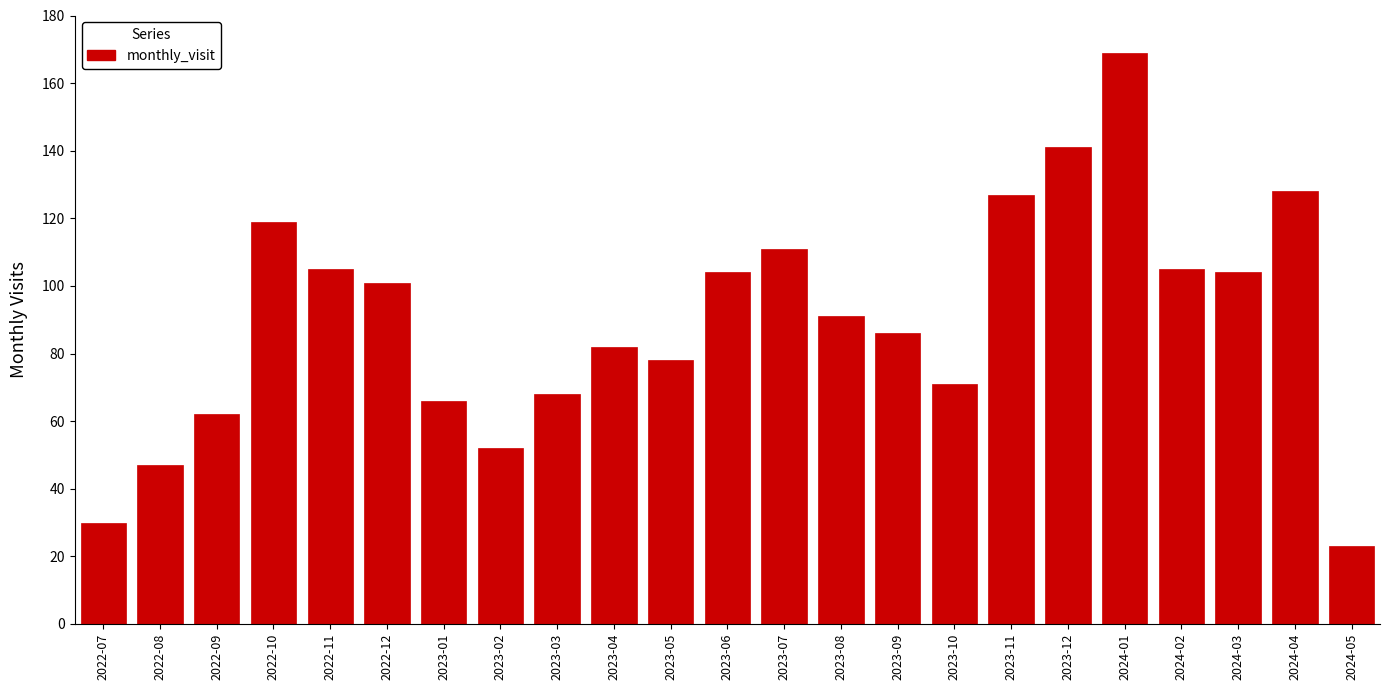

Reading left to right, transcribe all the data shown in this chart.

30	47	62	119	105	101	66	52	68	82	78	104	111	91	86	71	127	141	169	105	104	128	23